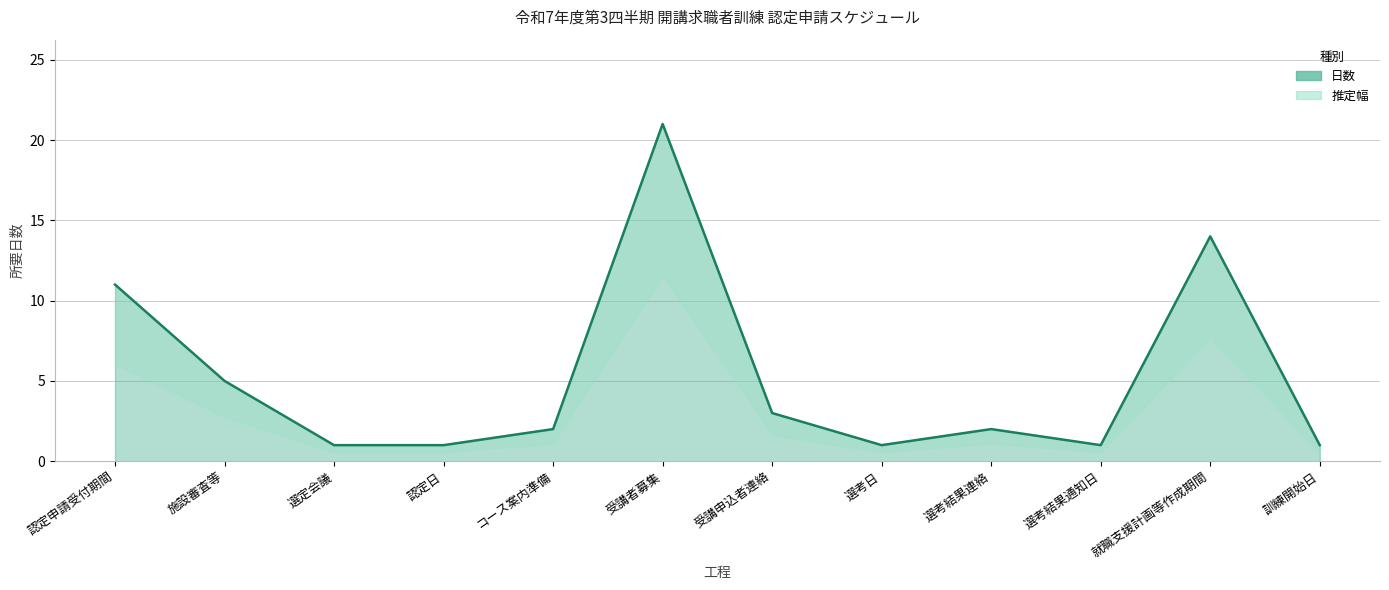

List the labels in order of value, smallest first.

選定会議, 認定日, 選考日, 選考結果通知日, 訓練開始日, コース案内準備, 選考結果連絡, 受講申込者連絡, 施設審査等, 認定申請受付期間, 就職支援計画等作成期間, 受講者募集